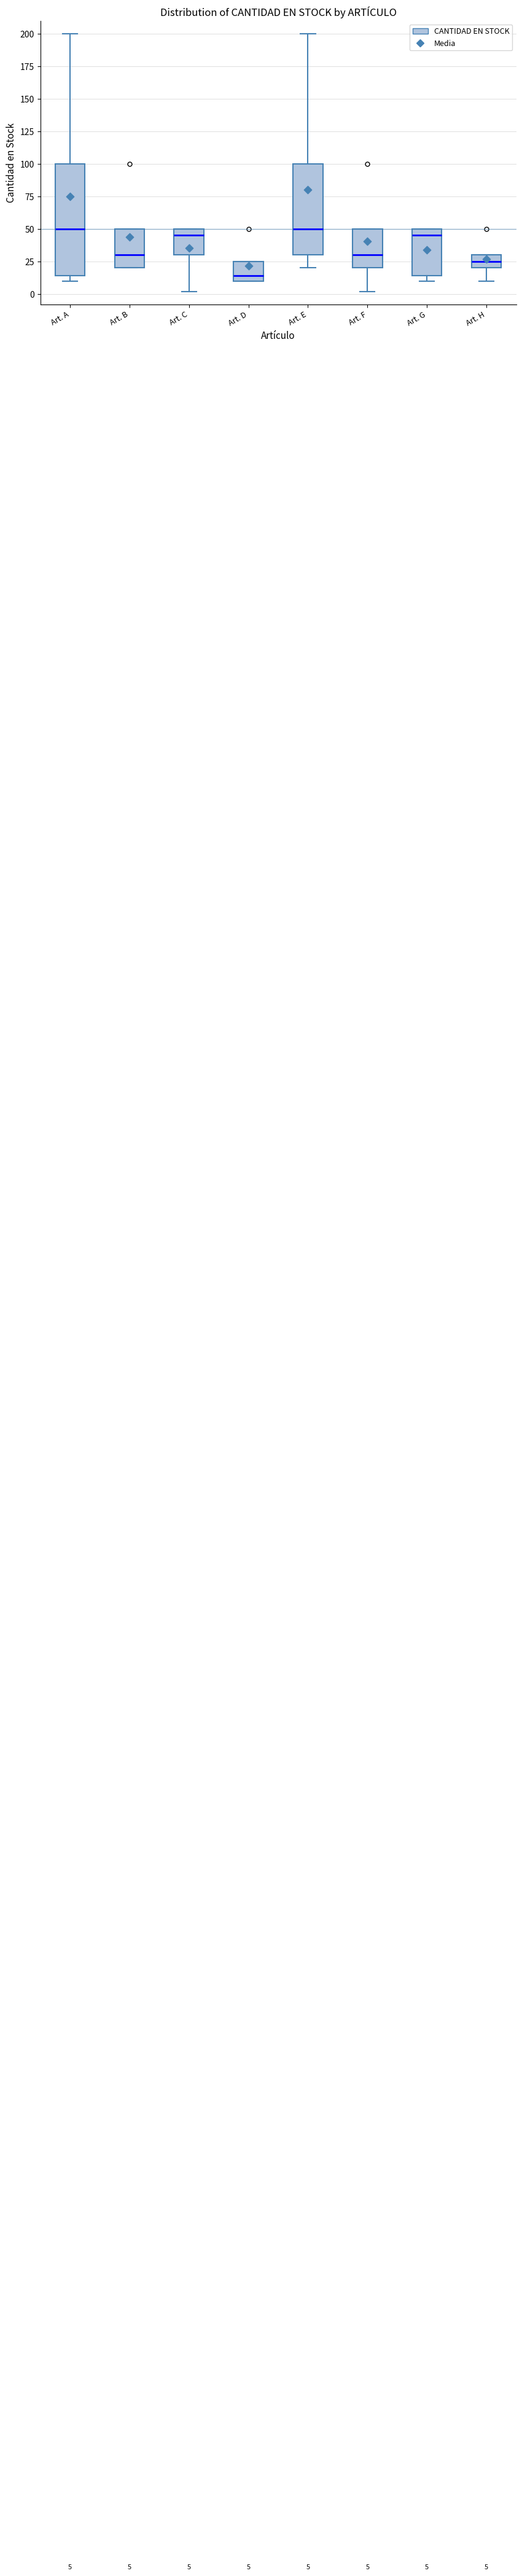

Comparing the boxes themselves (not the whiskers), which one is the tallest?

Art. A